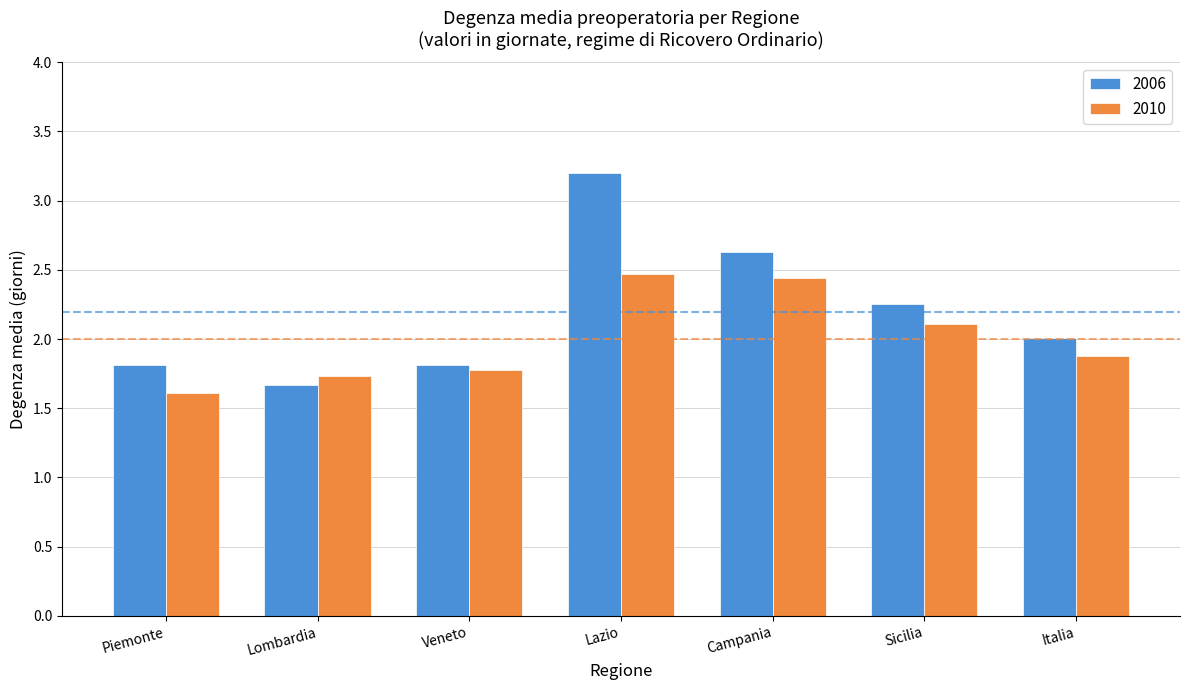

Does the chart contain any negative values?

No